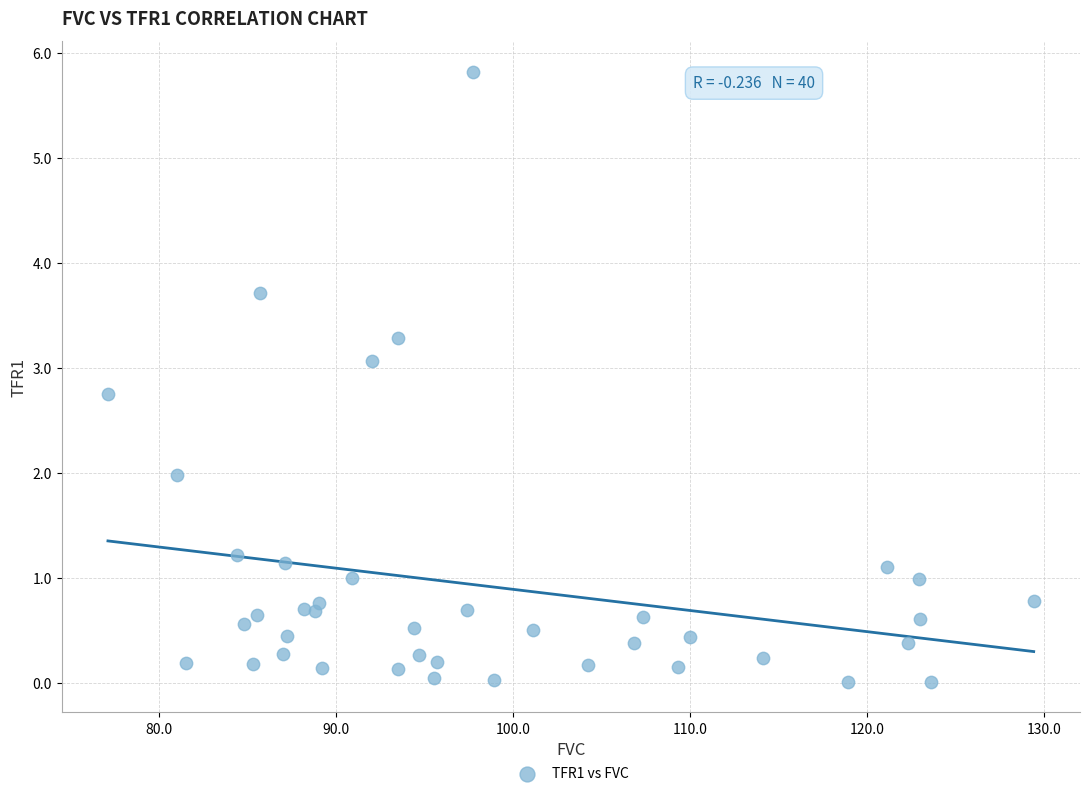

What is the range of Y values (max minus min)?

5.8